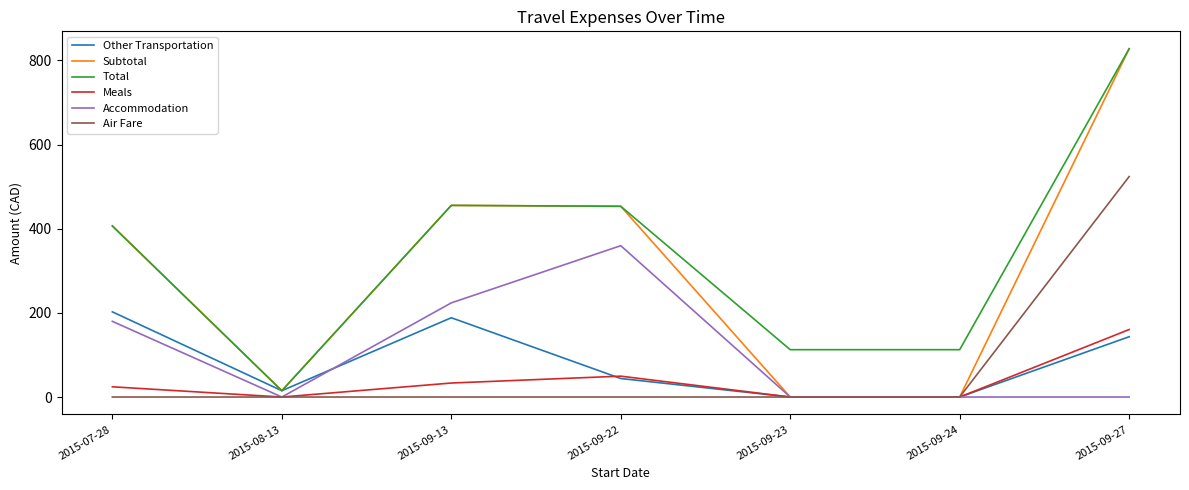

What are all the series names shown in the legend?

Other Transportation, Subtotal, Total, Meals, Accommodation, Air Fare